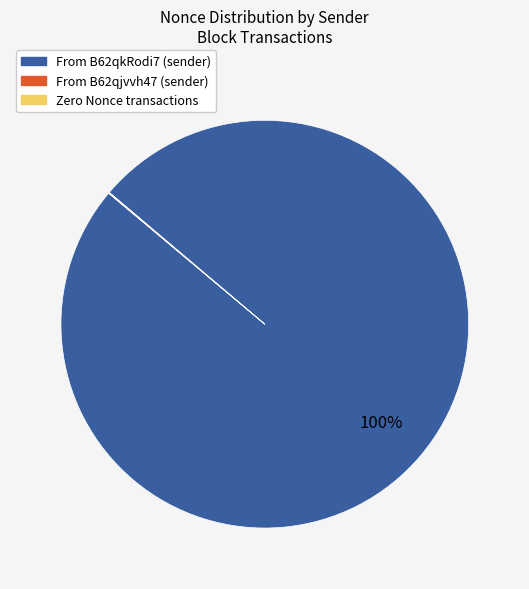

Is there a majority slice in this chart?

Yes